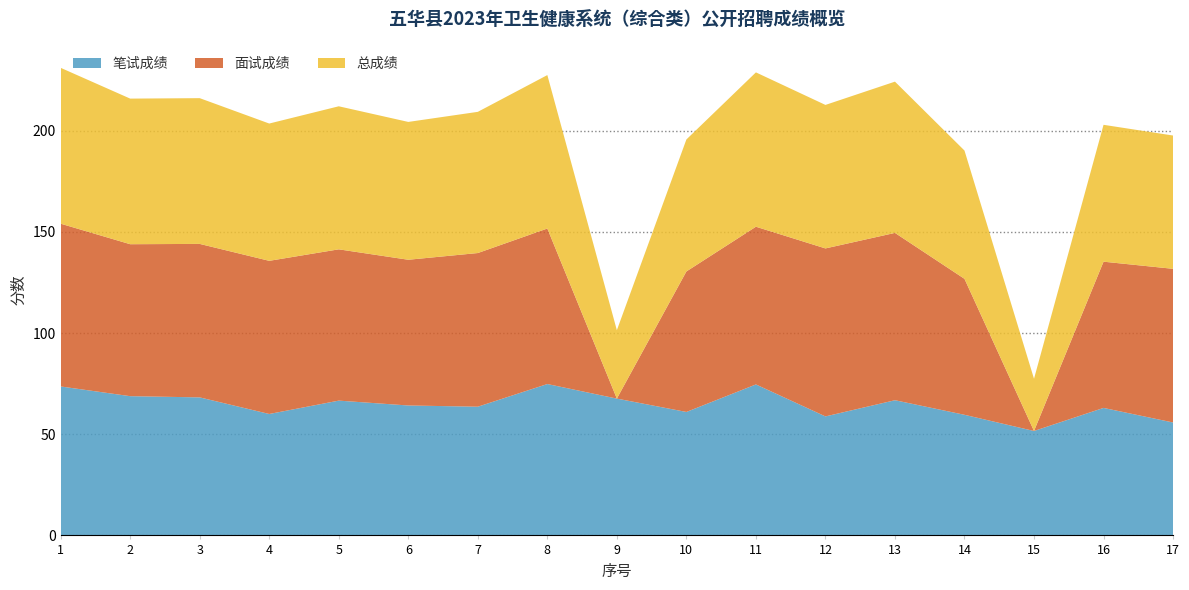

Reading left to right, list all the values displayed in this chart.

笔试成绩: 1=73.6	2=68.8	3=68.2	4=60.0	5=66.6	6=64.2	7=63.6	8=74.8	9=67.6	10=61.0	11=74.6	12=58.8	13=66.8	14=59.6	15=51.6	16=63.0	17=55.8
面试成绩: 1=80.4	2=75.1	3=75.8	4=75.7	5=74.8	6=72.0	7=75.9	8=76.8	9=0.0	10=69.4	11=77.9	12=83.0	13=82.7	14=67.2	15=0.0	16=72.2	17=75.9
总成绩: 1=77.0	2=71.9	3=72.0	4=67.8	5=70.7	6=68.1	7=69.8	8=75.8	9=33.8	10=65.2	11=76.3	12=70.9	13=74.7	14=63.4	15=25.8	16=67.6	17=65.9